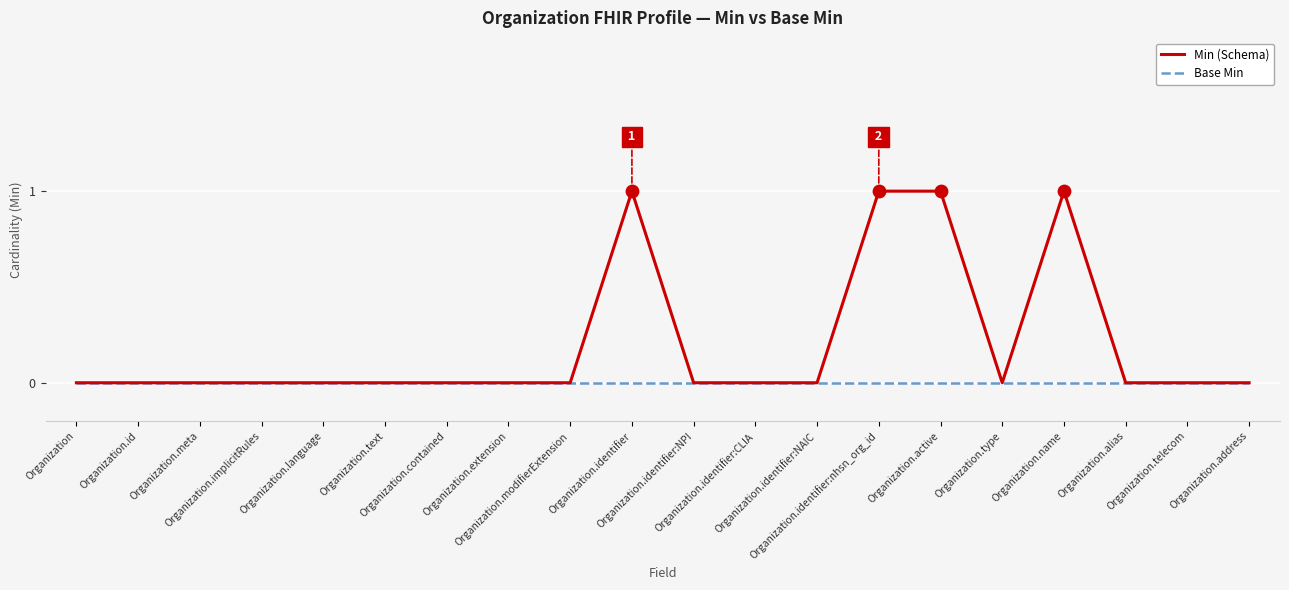

Which series has the largest total across all categories?

Min (Schema)